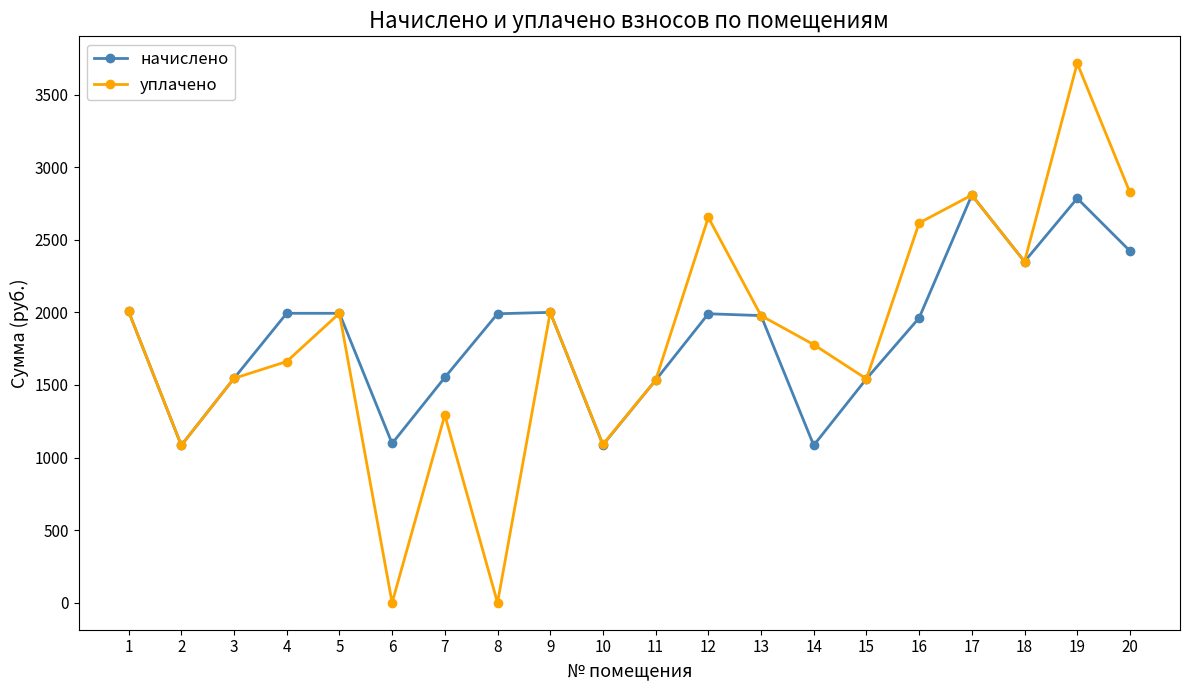

What is the greatest value displayed?

3715.8